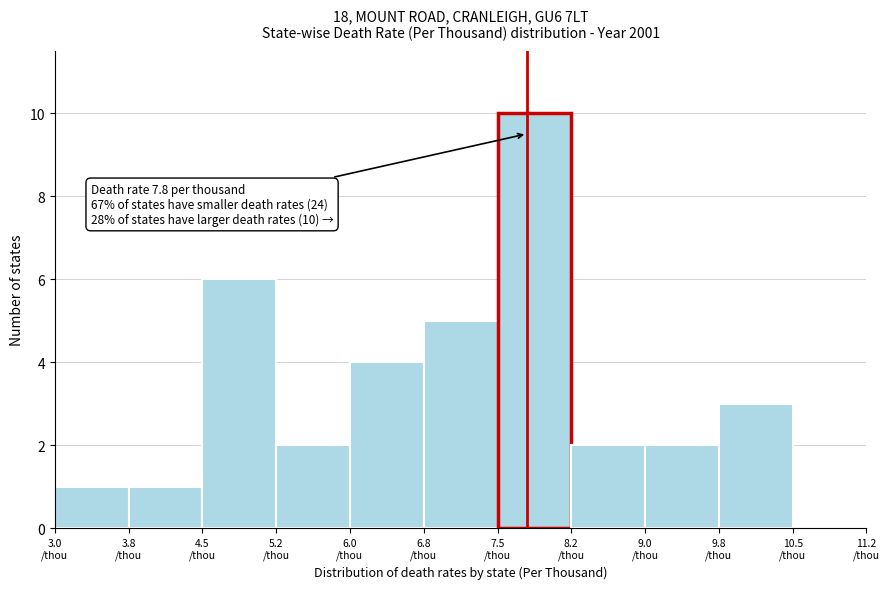

Over which range of the x-axis is the bar tallest?

7.50 to 8.25